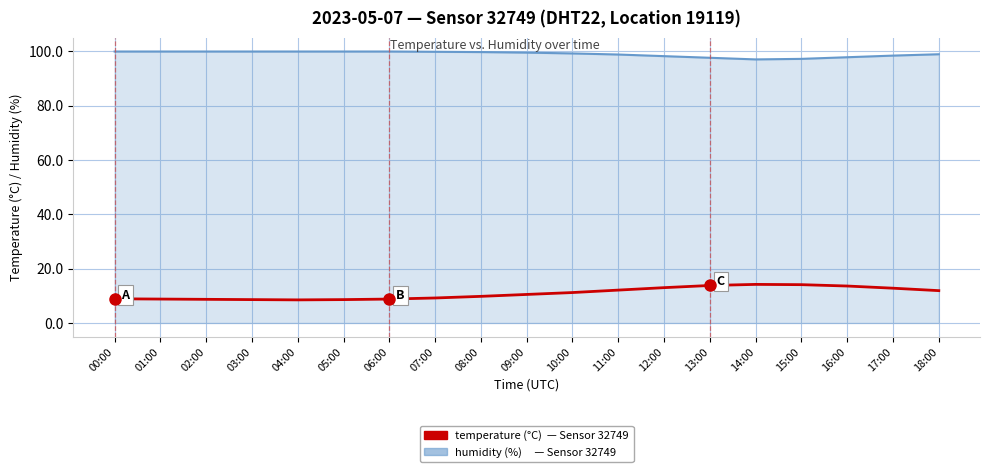

What is the total value across all series at 16:00?

111.4